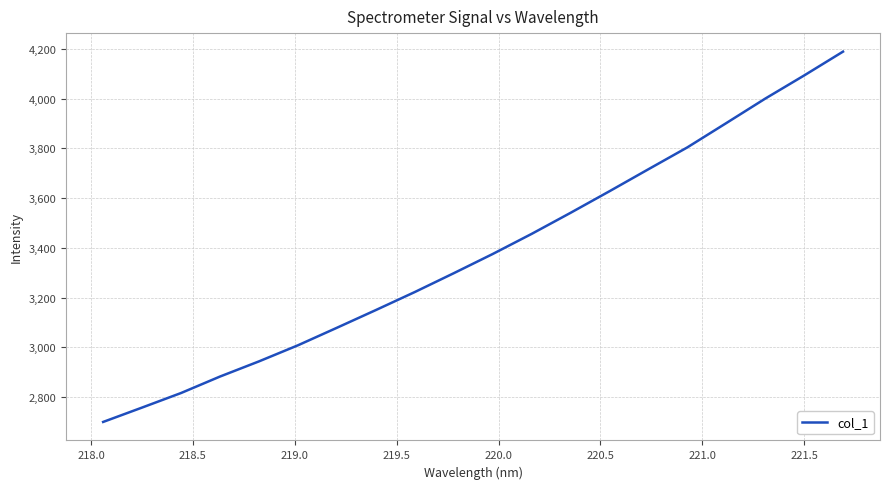

Count the number of data series in this chart.

1